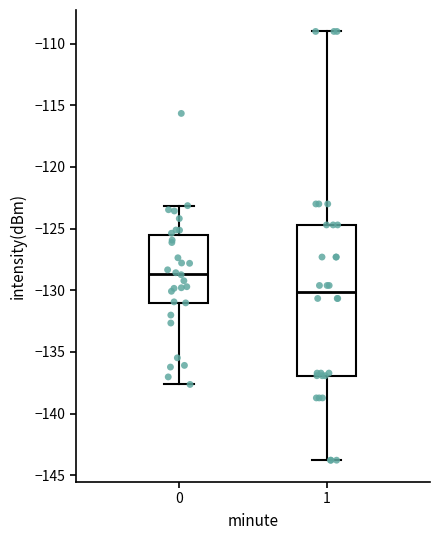

Reading left to right, read every box against the y-axis: the position of its median line, the range the box covers, and the ends of its whiskers. The values are not printed on the chart, so give them approximately, as read against the axis.

0: median -128.5, box -131.0 to -125.5, whiskers -137.5 to -123.0
1: median -130.0, box -137.0 to -124.5, whiskers -144.0 to -109.0